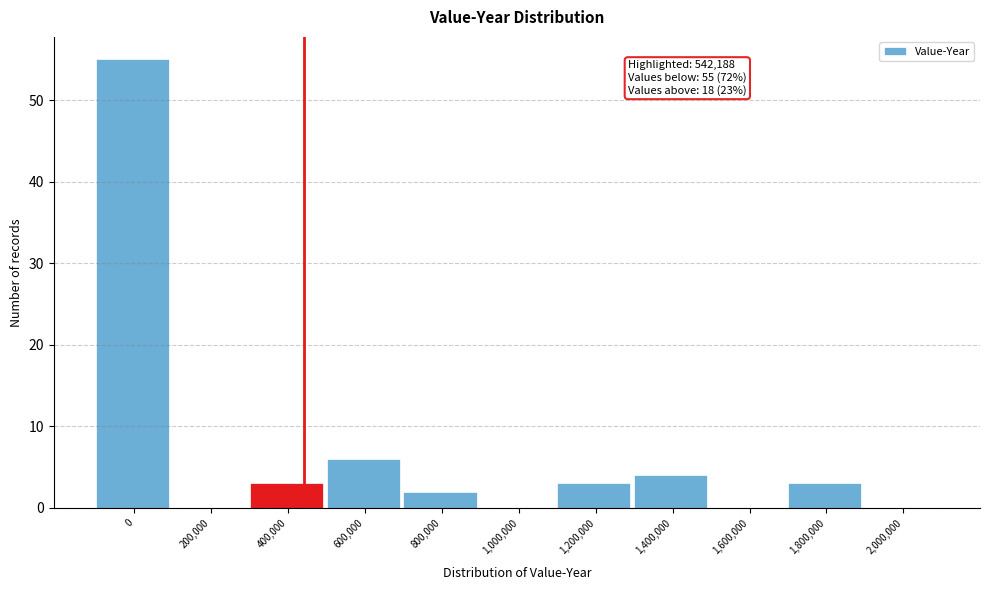

Reading left to right, transcribe all the data shown in this chart.

0=55	200,000=0	400,000=3	600,000=6	800,000=2	1,000,000=0	1,200,000=3	1,400,000=4	1,600,000=0	1,800,000=3	2,000,000=0